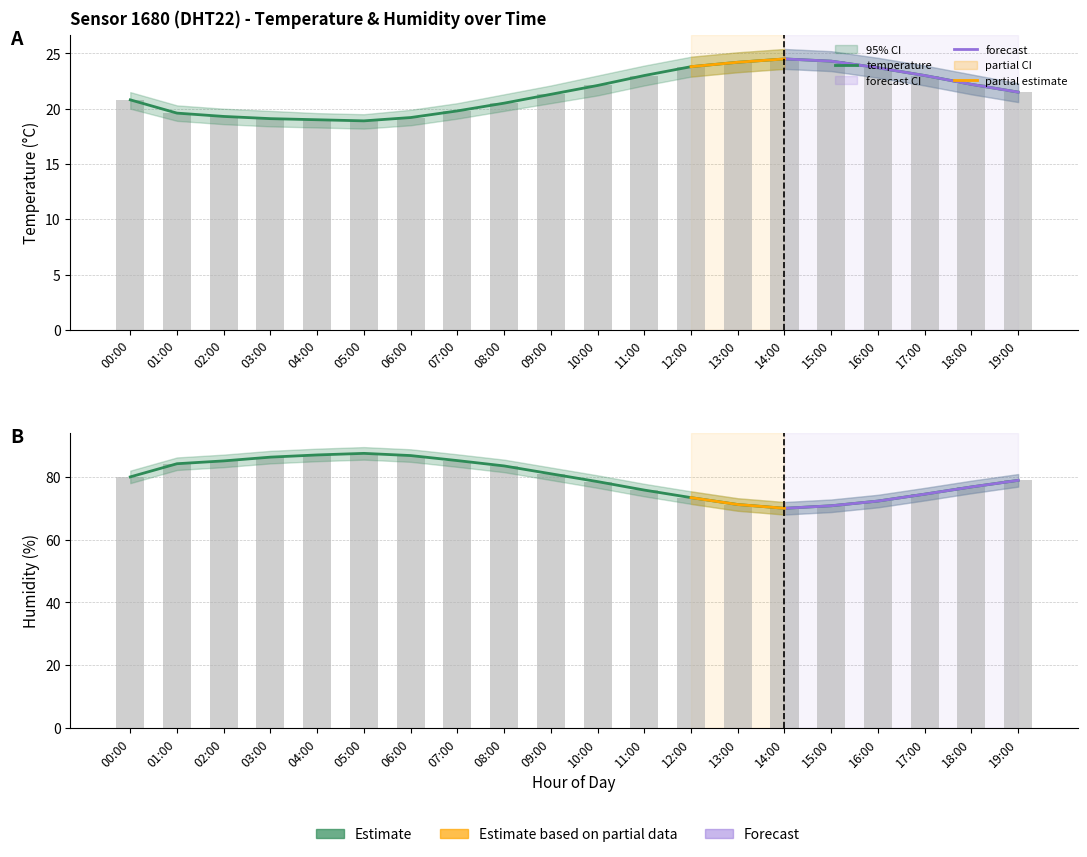

True or false: temperature_lower has a value of 70.8 at 15:00.

True